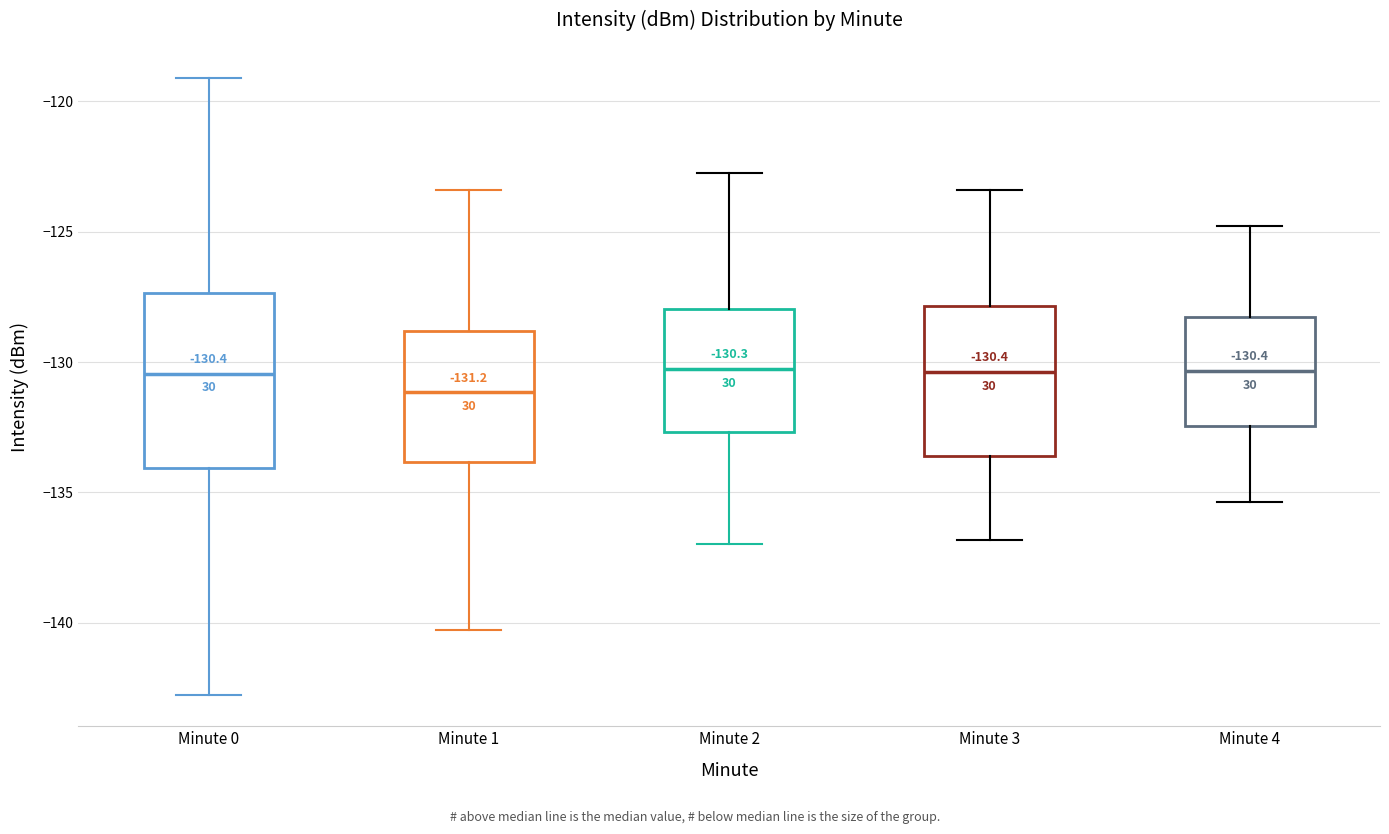

Which box is the tallest, from its lower edge to its upper edge?

Minute 0